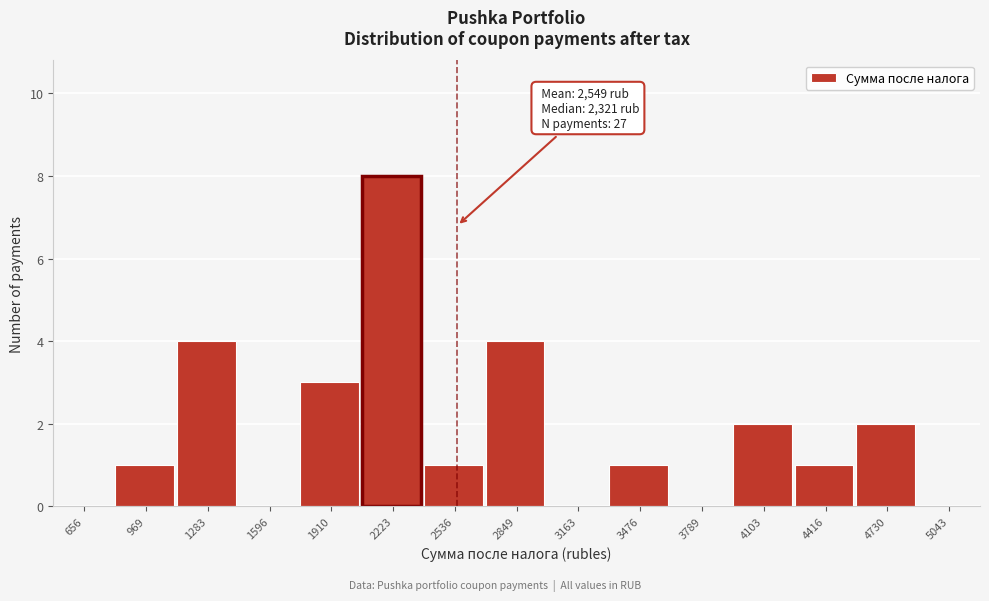

Which range on the x-axis has the tallest bar?

2050 to 2400